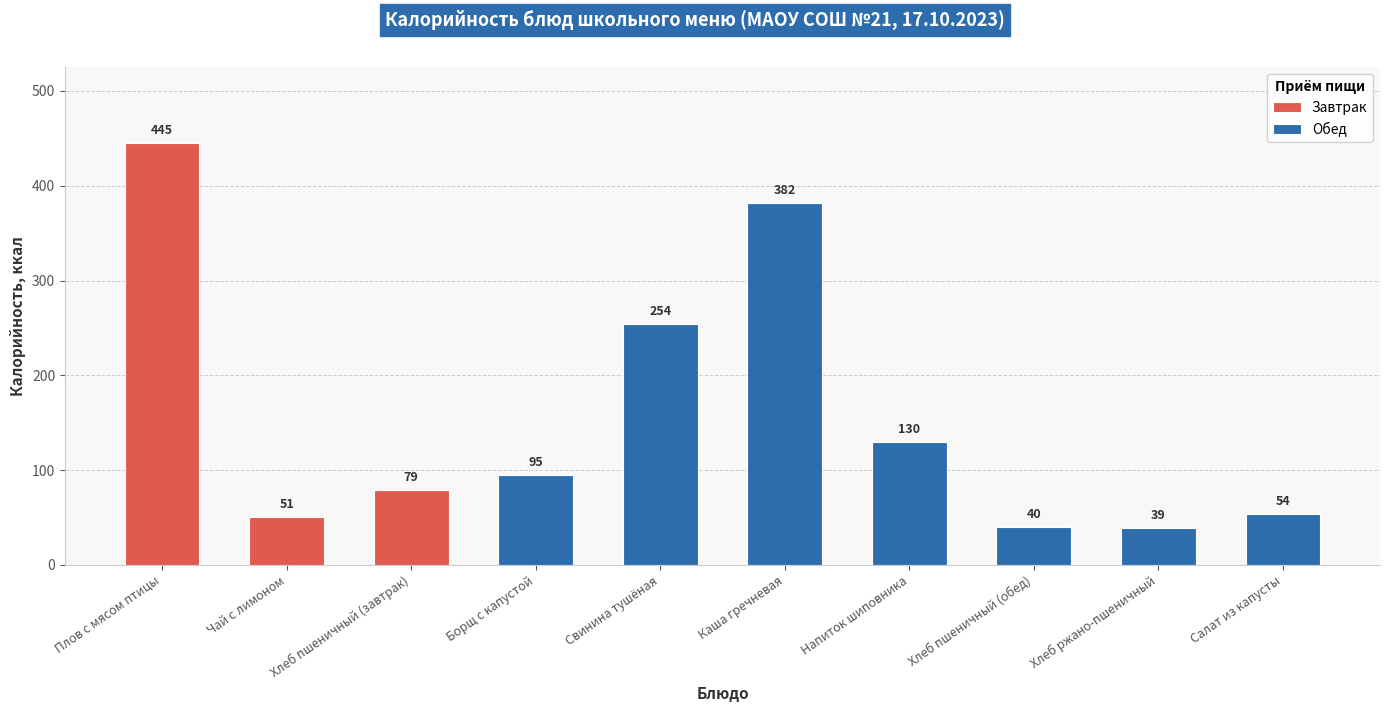

How many bars are there in total?

10